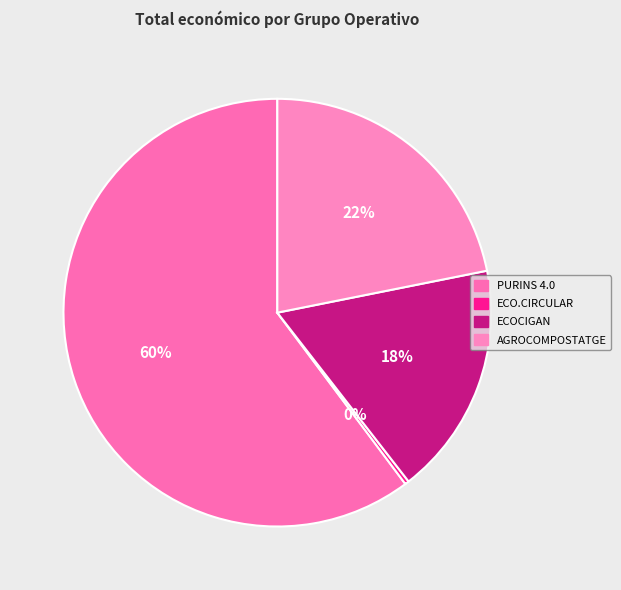

Which category has the biggest portion of the pie?

PURINS 4.0